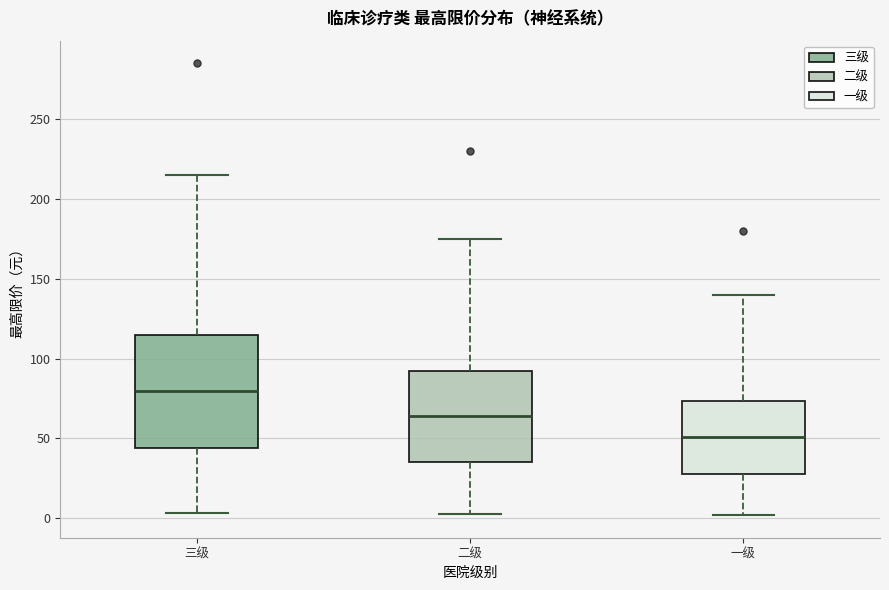

Reading left to right, transcribe this box plot: for each box, give where its median line is, the range the box spans, and where its two whiskers end, as read against the y-axis. The values are not printed on the chart, so give them approximately, as read against the axis.

三级: median 80, box 45 to 115, whiskers 5 to 215
二级: median 65, box 35 to 90, whiskers 5 to 175
一级: median 50, box 30 to 75, whiskers 0 to 140